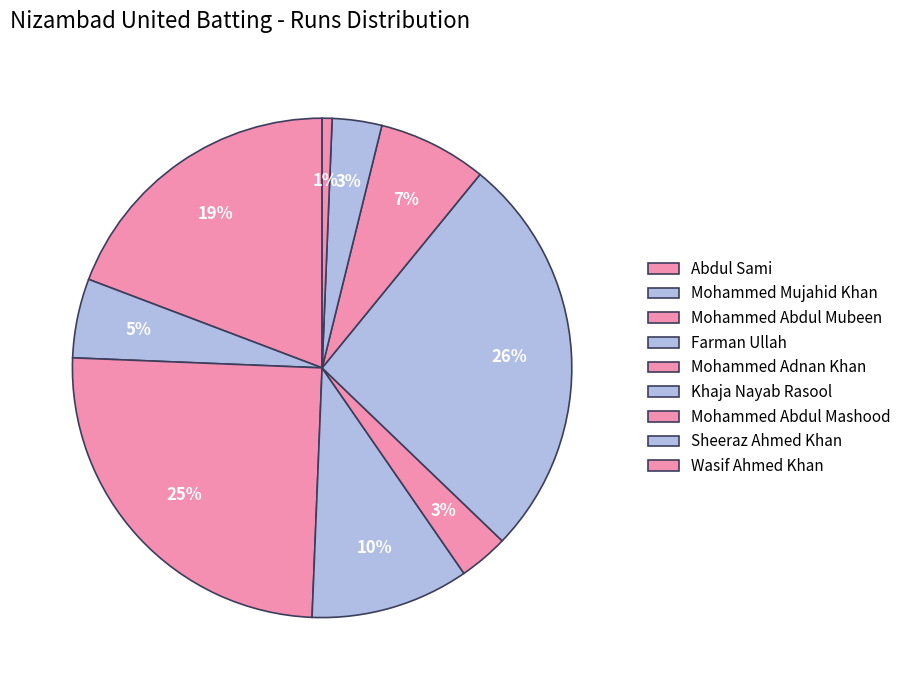

To the nearest percent, what percentage of the pie is Abdul Sami?

19%